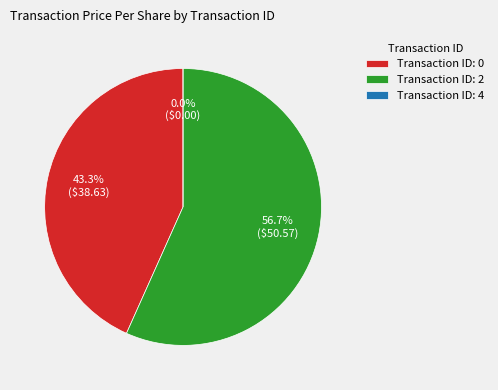

To the nearest percent, what is the average slice percentage?

33%